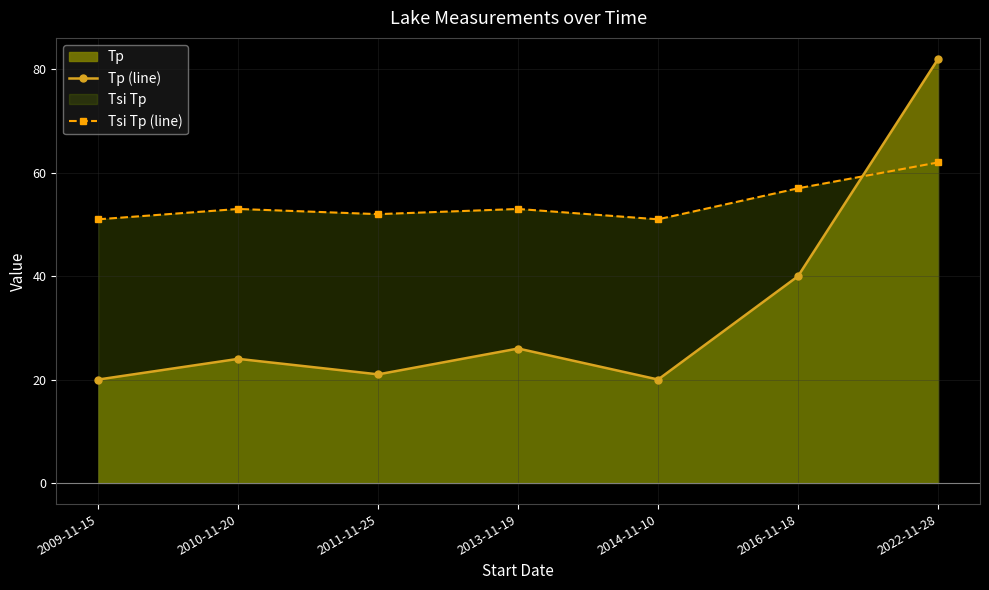

The Tsi Tp (line) series shows 16 at 2016-11-18. True or false?

False